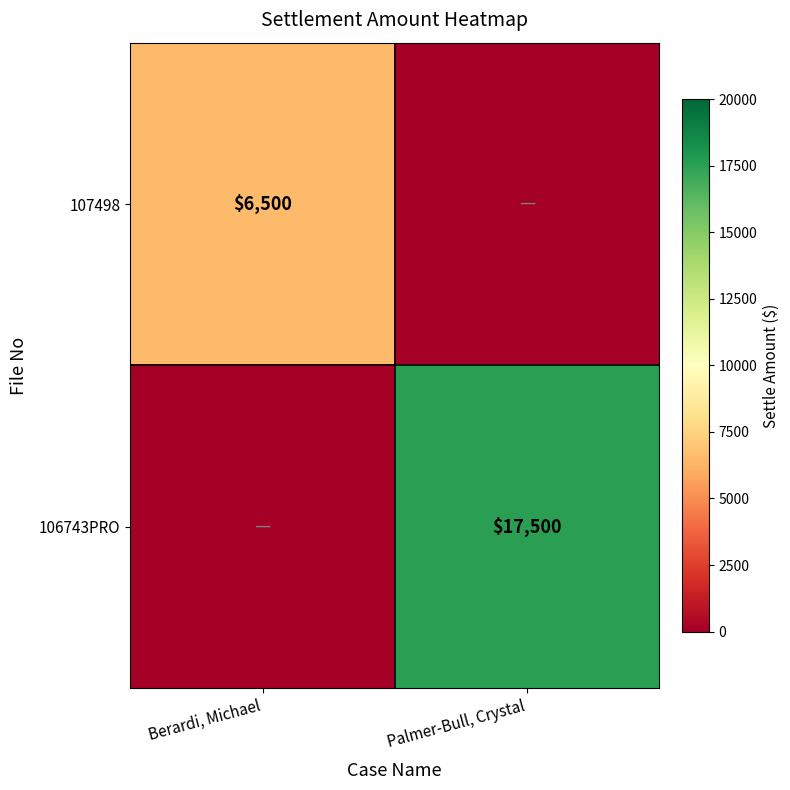

The 107498 series shows 6500 at Berardi, Michael. True or false?

True